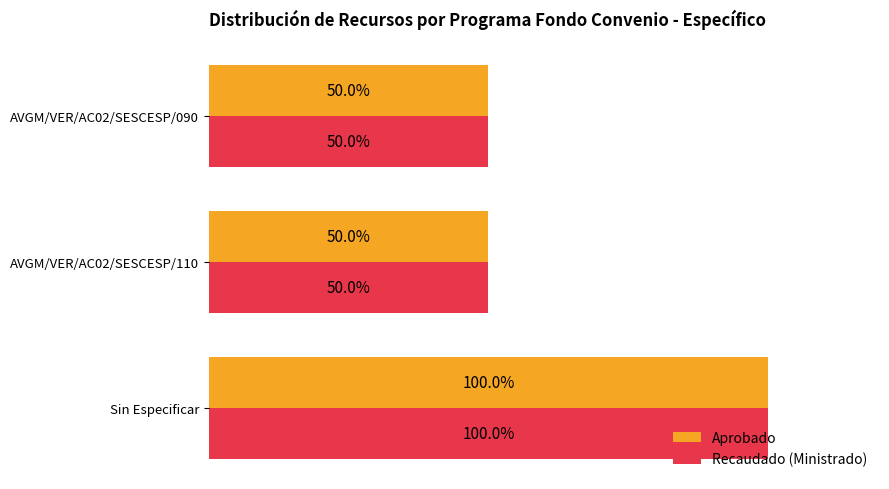

Which category has the highest value in the Aprobado series?

Sin Especificar